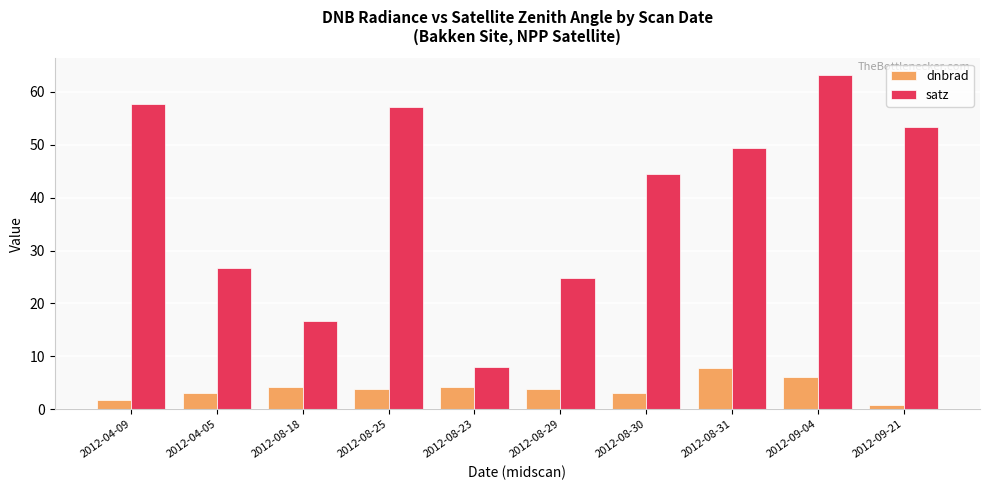

List the series in order of their peak value, highest first.

satz, dnbrad